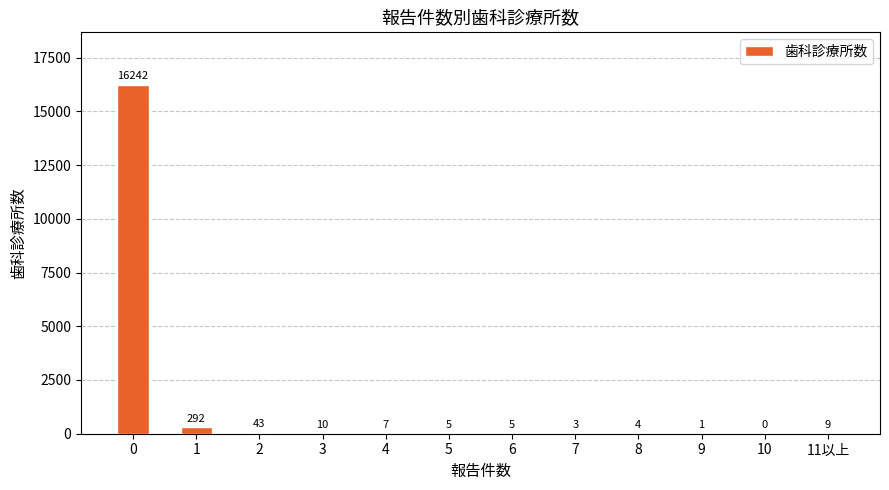

Reading right to left, list all the values displayed in this chart.

9	0	1	4	3	5	5	7	10	43	292	16242